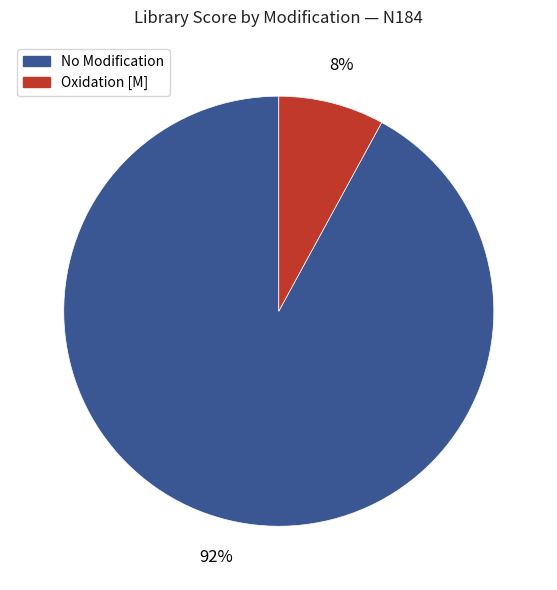

To the nearest percent, what is the average slice percentage?

50%